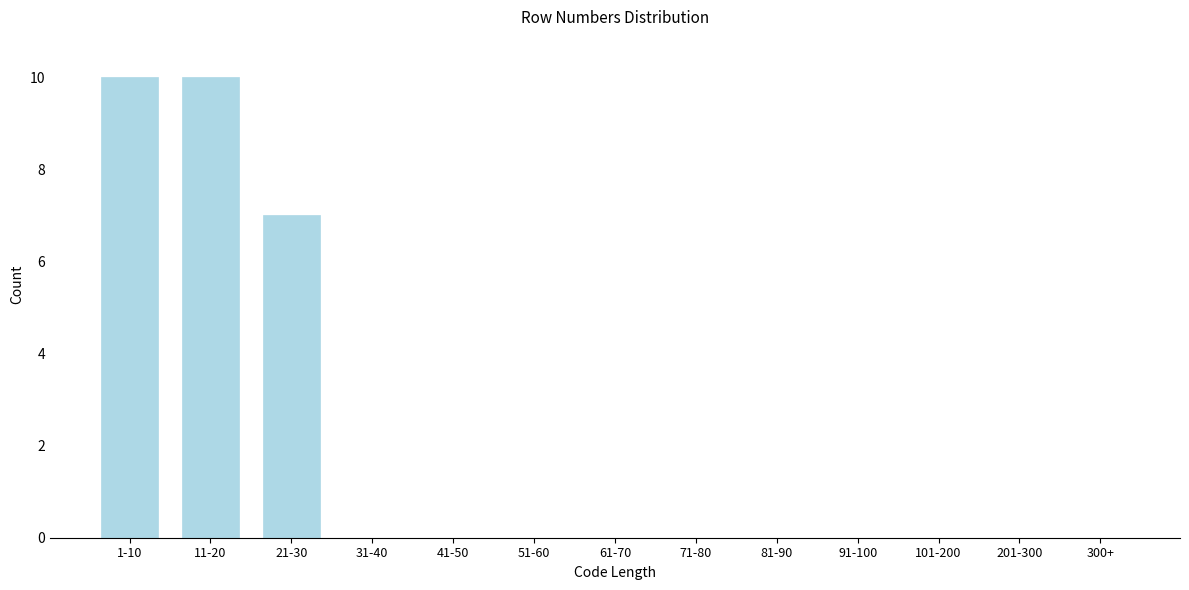

Reading left to right, what are all the values shown in this chart?

1-10=10	11-20=10	21-30=7	31-40=0	41-50=0	51-60=0	61-70=0	71-80=0	81-90=0	91-100=0	101-200=0	201-300=0	300+=0